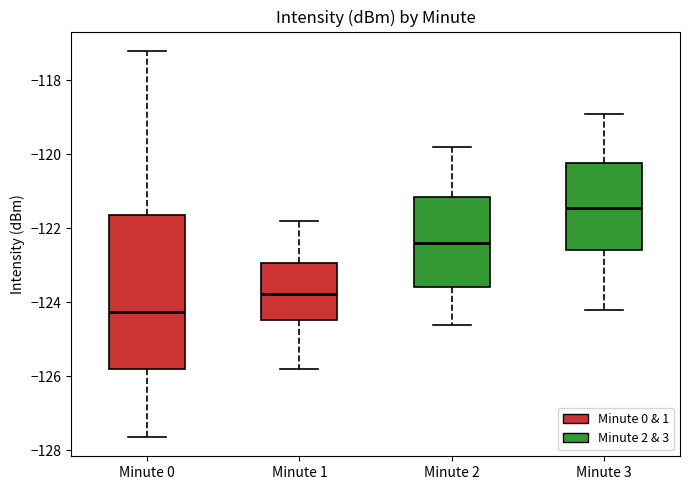

Reading left to right, read every box against the y-axis: the position of its median line, the range the box covers, and the ends of its whiskers. The values are not printed on the chart, so give them approximately, as read against the axis.

Minute 0: median -124.2, box -125.8 to -121.6, whiskers -127.6 to -117.2
Minute 1: median -123.8, box -124.4 to -123.0, whiskers -125.8 to -121.8
Minute 2: median -122.4, box -123.6 to -121.2, whiskers -124.6 to -119.8
Minute 3: median -121.4, box -122.6 to -120.2, whiskers -124.2 to -118.8